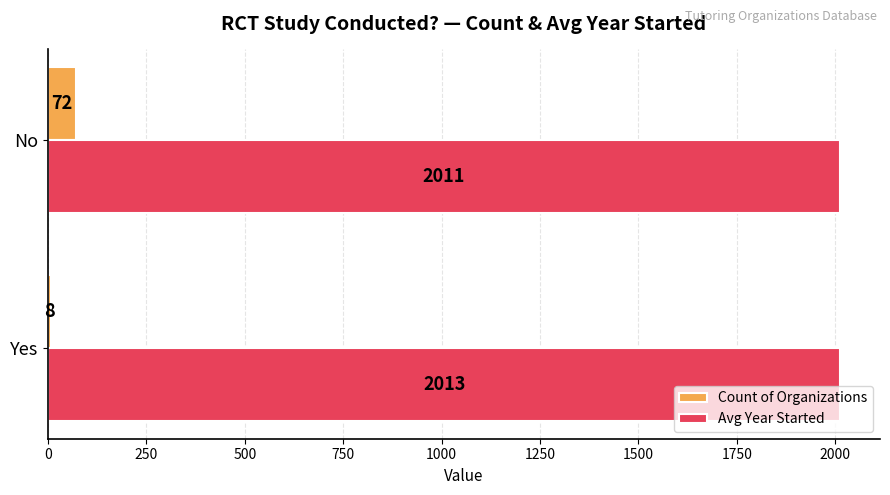

At which category is the sum across all series the highest?

No